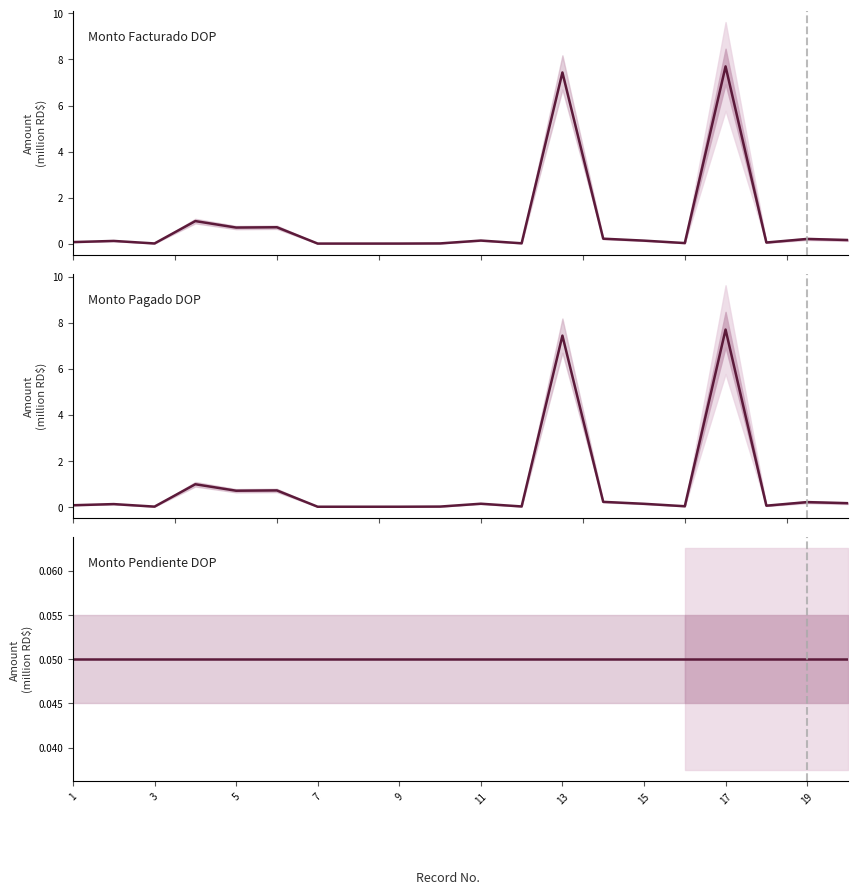

Which series has the largest range (max minus min)?

Monto Facturado DOP